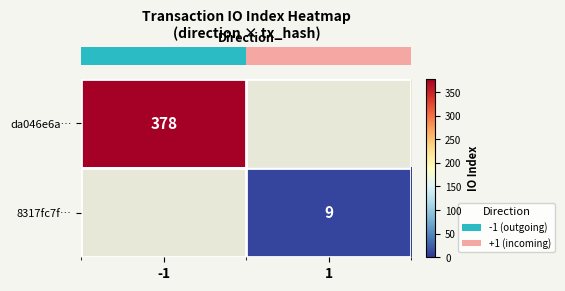

Count the row_0 values in the range 0 to 378.

2